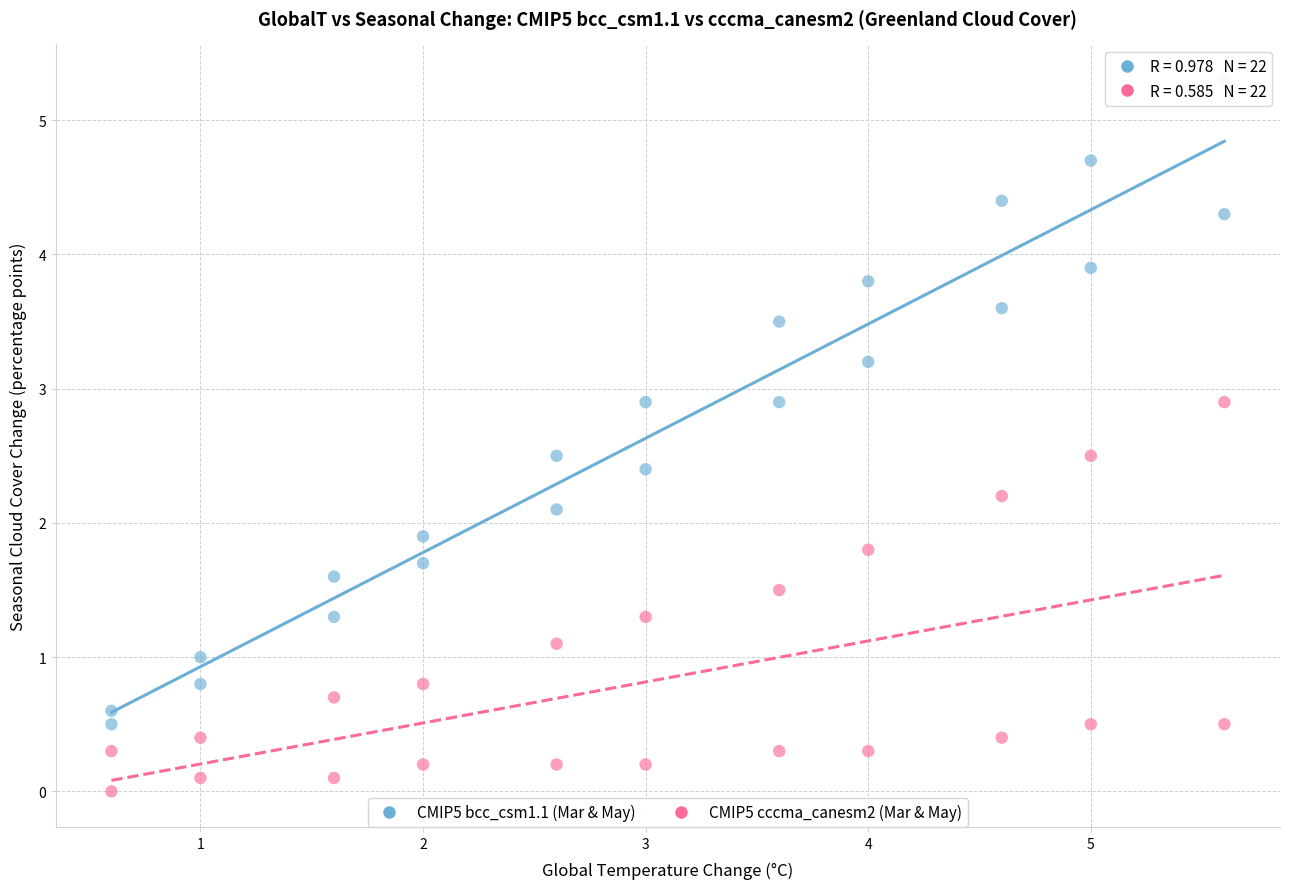

Which series contains the lowest Y value?

CMIP5 cccma_canesm2 (Mar & May)